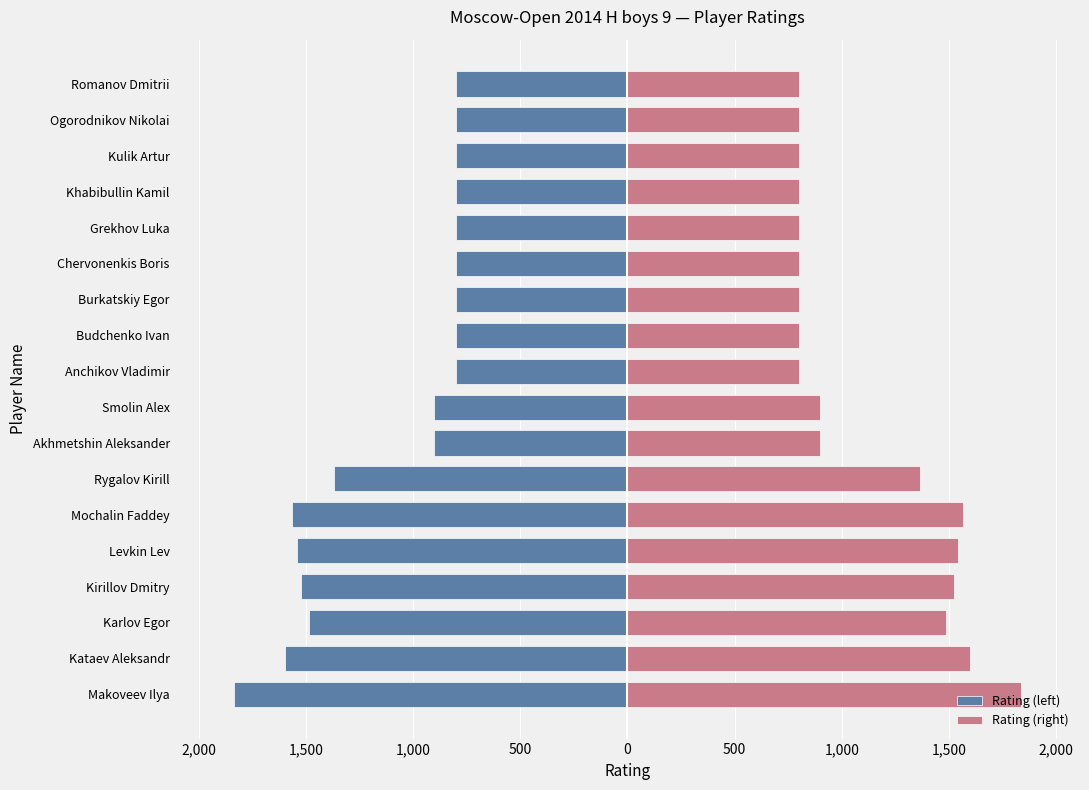

Rank the series at Chervonenkis Boris from highest to lowest value.

Rating (right), Rating (left)